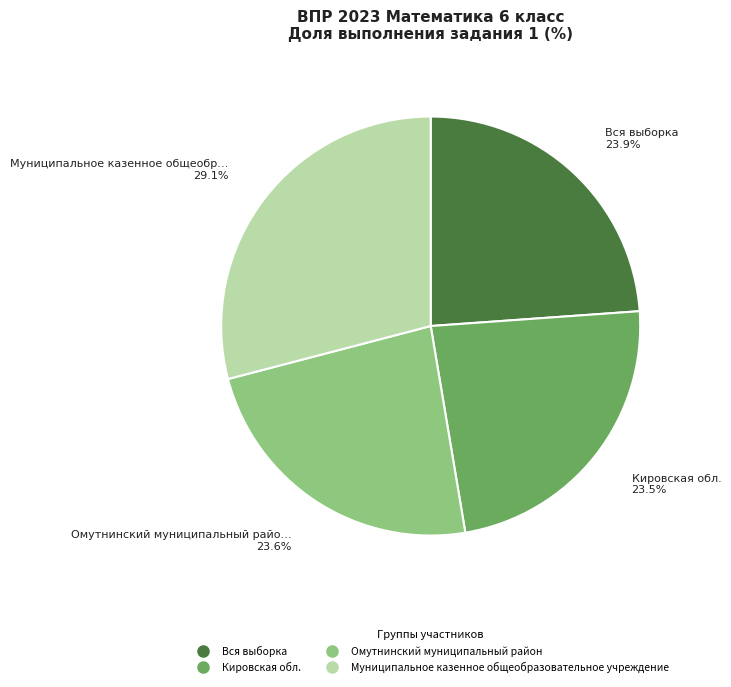

To the nearest percent, what percentage of the pie is Муниципальное казенное общеобразовательное учреждение?

29%